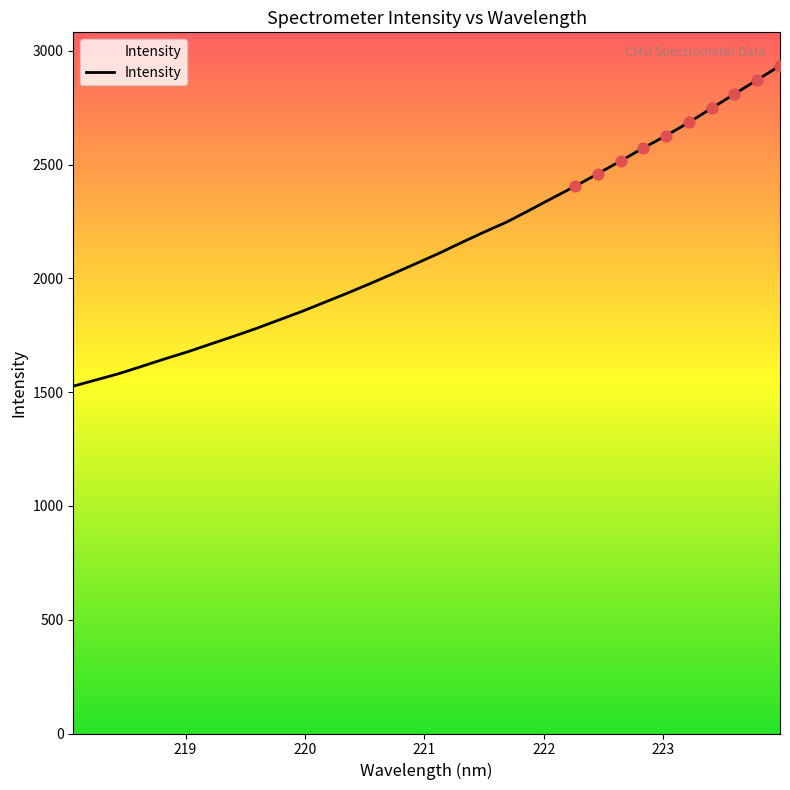

What is the minimum value shown in the chart?

1526.7